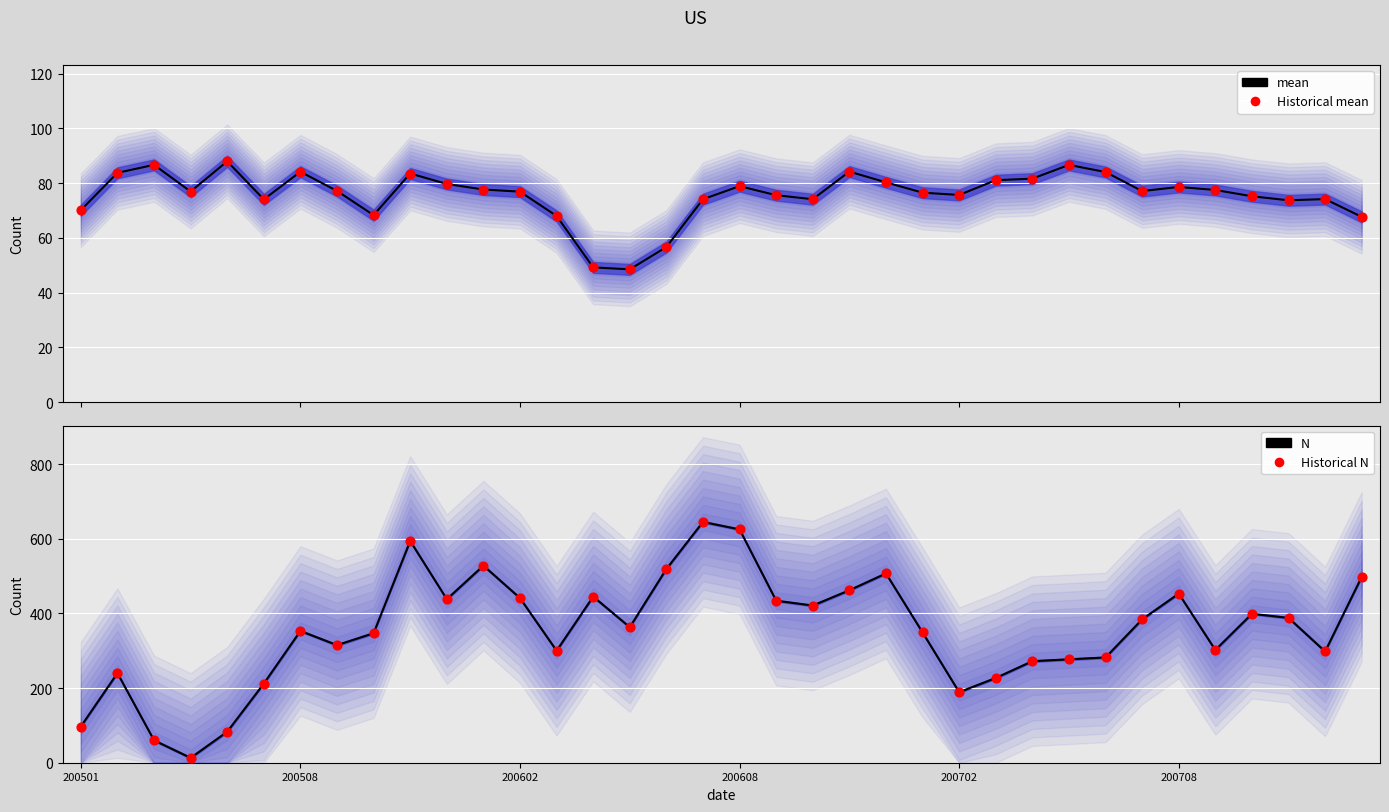

Which series has the largest total across all categories?

N (line)